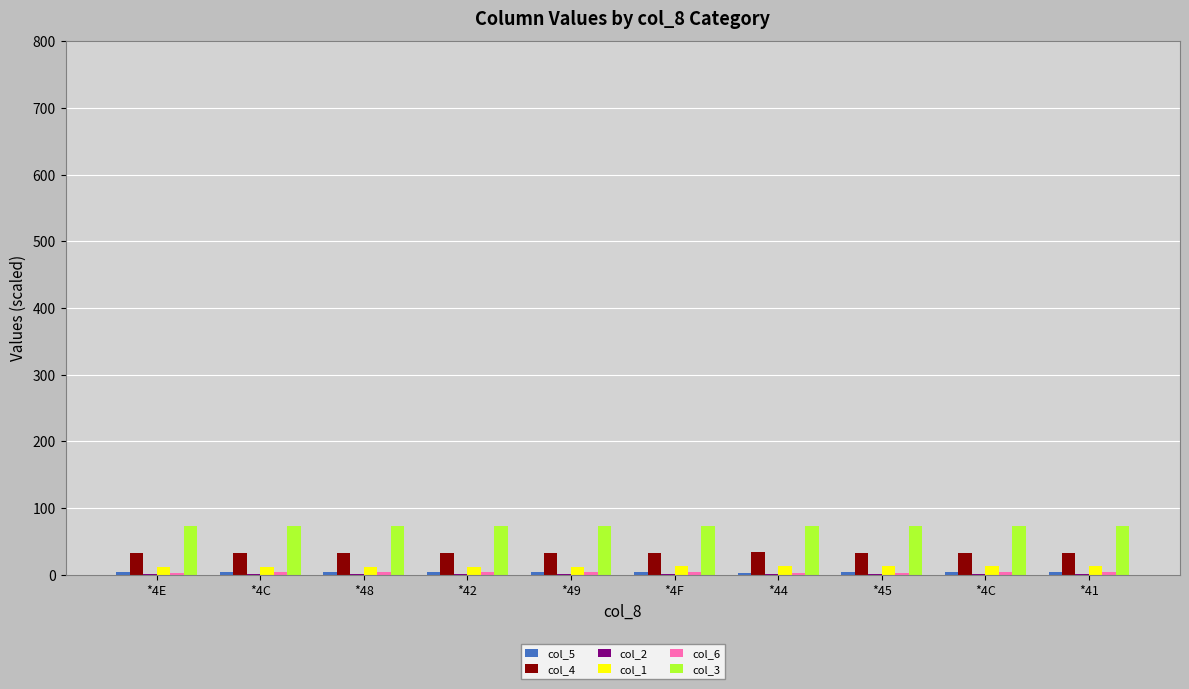

Is it true that col_3 equals 105.0 at *42?

False